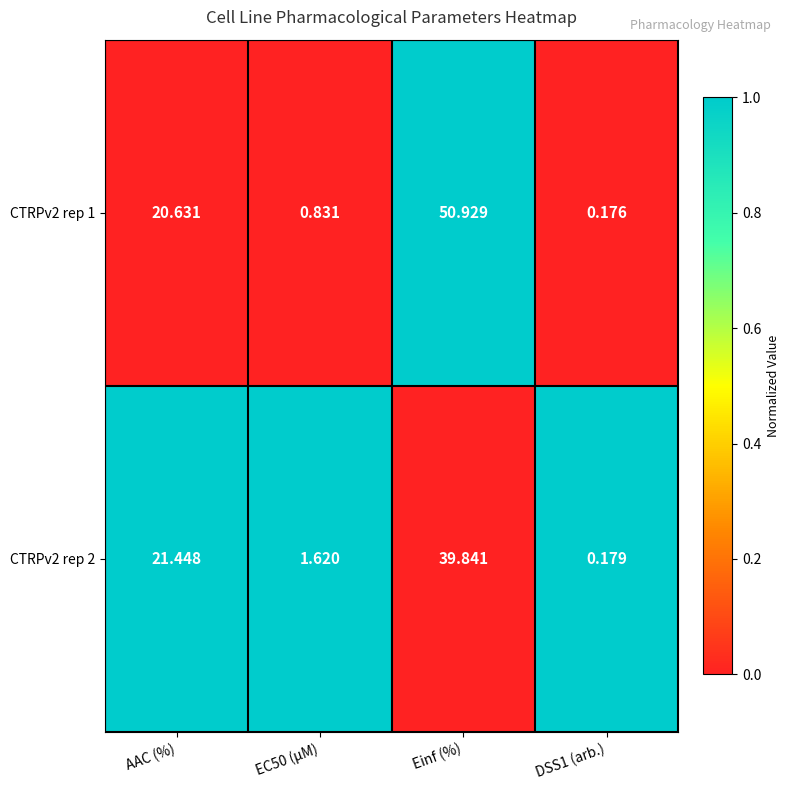

At which category is the sum across all series the highest?

Einf (%)